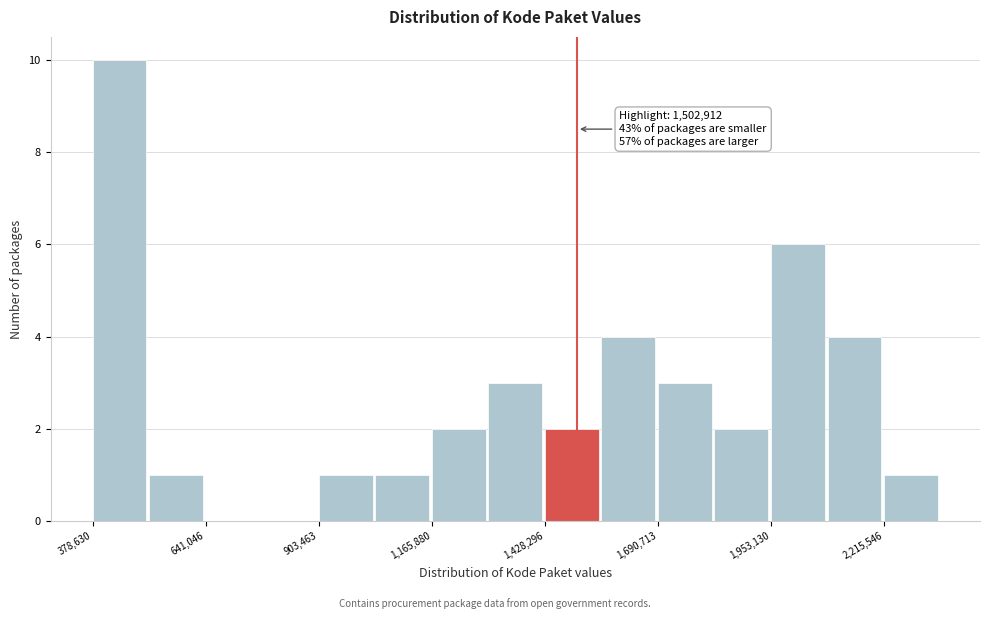

Around what value on the x-axis is the tallest bar? Give the approximate position of its centre, as read against the axis.

450000